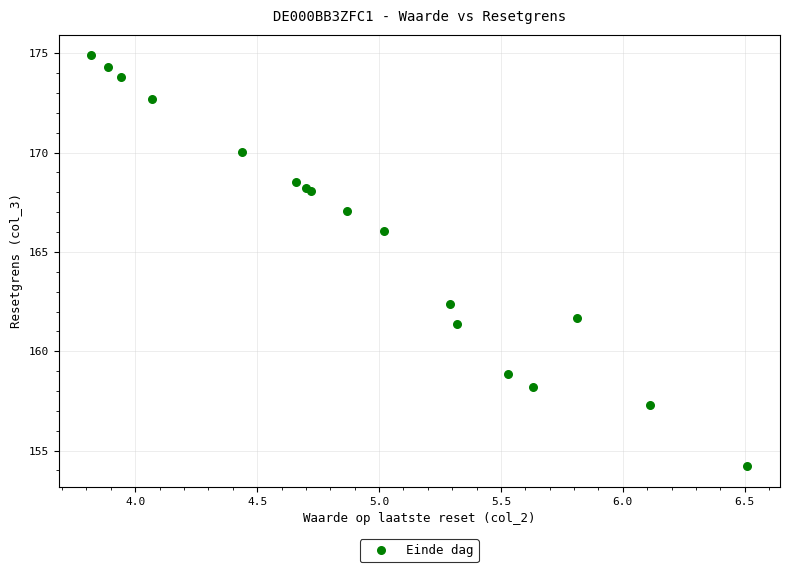

What Y value in the scatter plot is closest to 164?

162.4